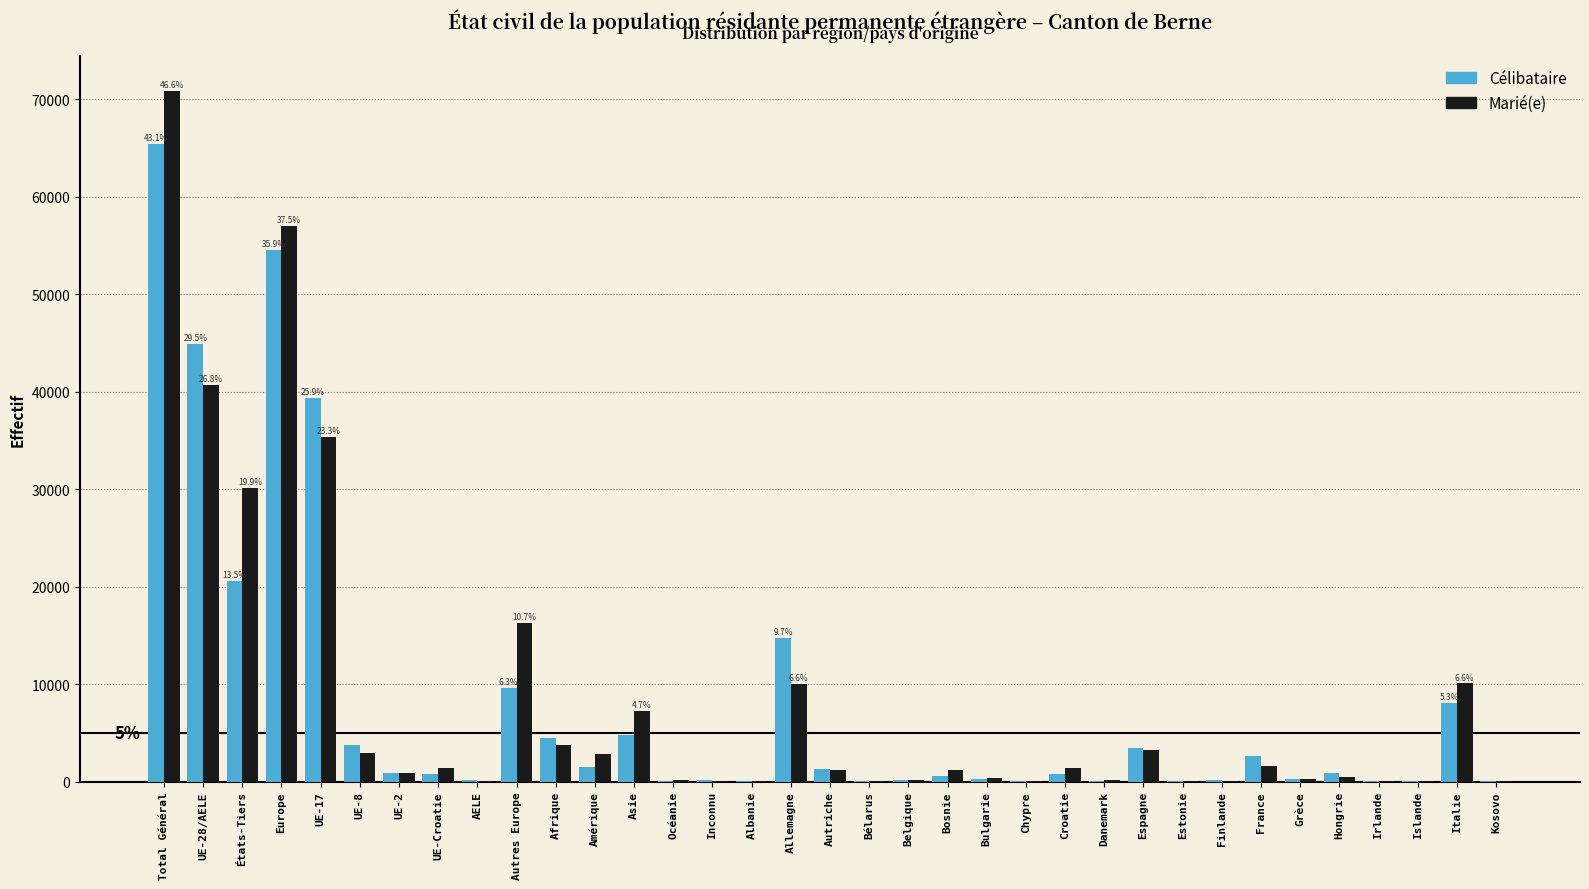

What is the greatest value displayed?

70854